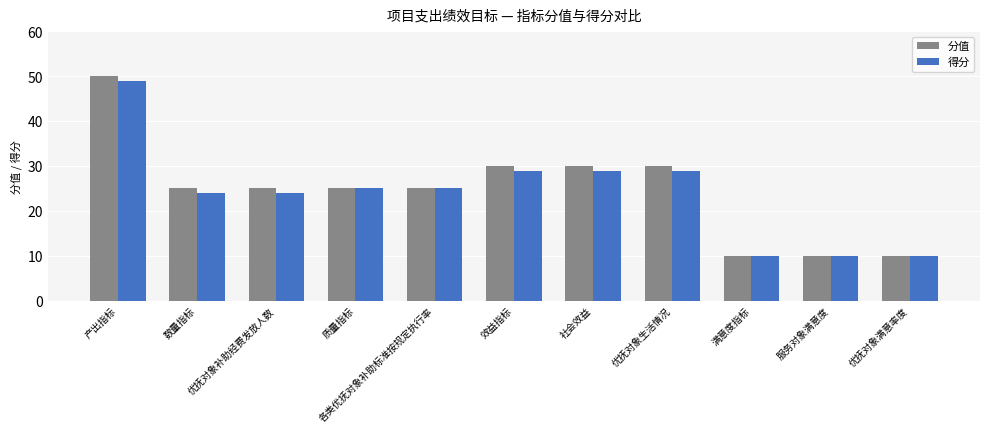

Which series has the largest total across all categories?

分值